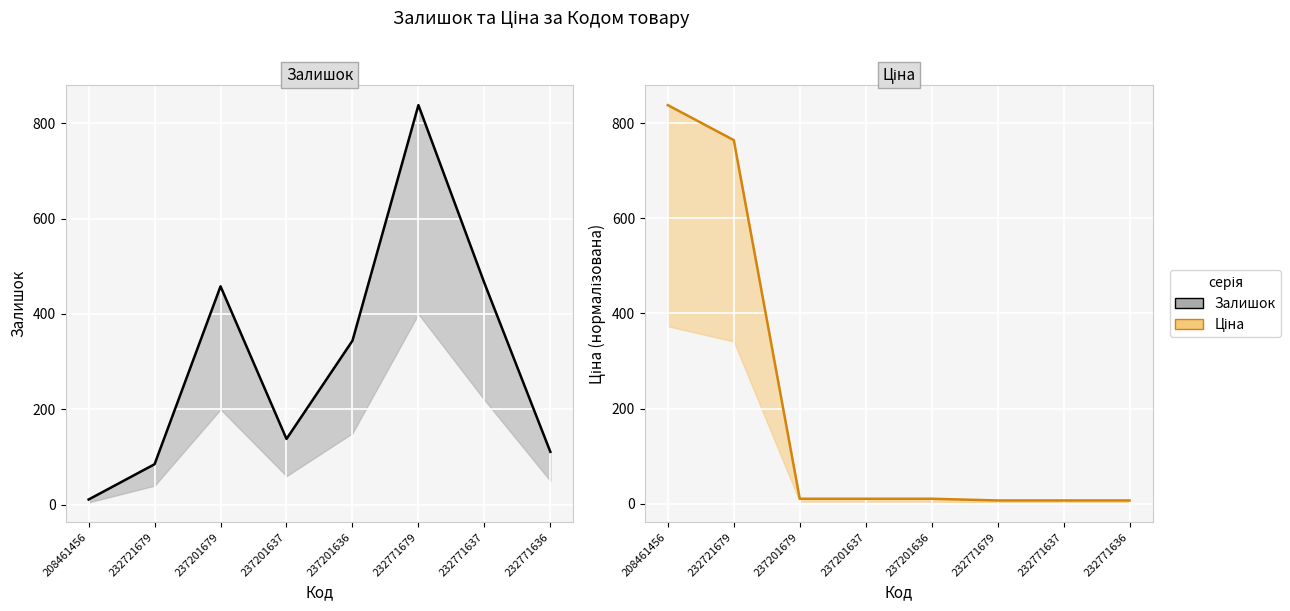

What is the value of the Залишок point at the 4th from the left?

138.0